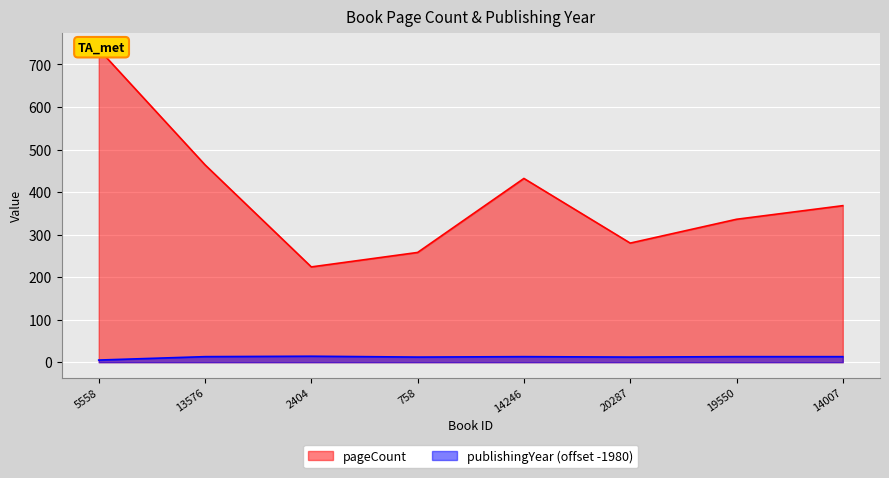

What are all the series names shown in the legend?

pageCount, publishingYear